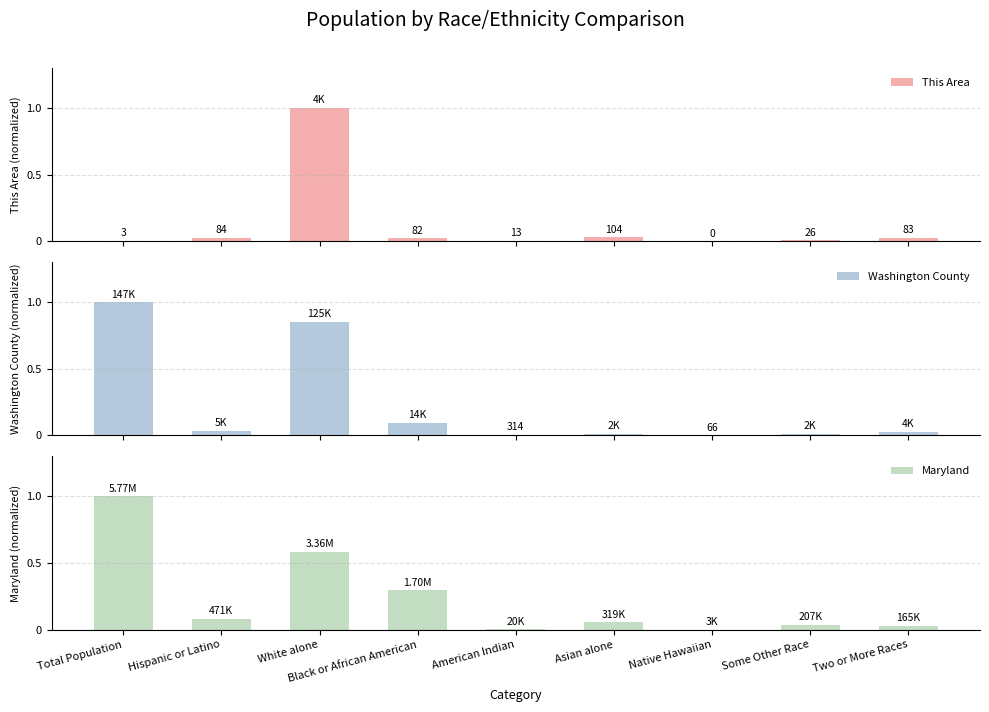

Reading left to right, what are all the values shown in this chart?

This Area: Total Population=0.0	Hispanic or Latino=0.0	White alone=1.0	Black or African American=0.0	American Indian=0.0	Asian alone=0.0	Native Hawaiian=0.0	Some Other Race=0.0	Two or More Races=0.0
Washington County: Total Population=1.0	Hispanic or Latino=0.0	White alone=0.9	Black or African American=0.1	American Indian=0.0	Asian alone=0.0	Native Hawaiian=0.0	Some Other Race=0.0	Two or More Races=0.0
Maryland: Total Population=1.0	Hispanic or Latino=0.1	White alone=0.6	Black or African American=0.3	American Indian=0.0	Asian alone=0.1	Native Hawaiian=0.0	Some Other Race=0.0	Two or More Races=0.0